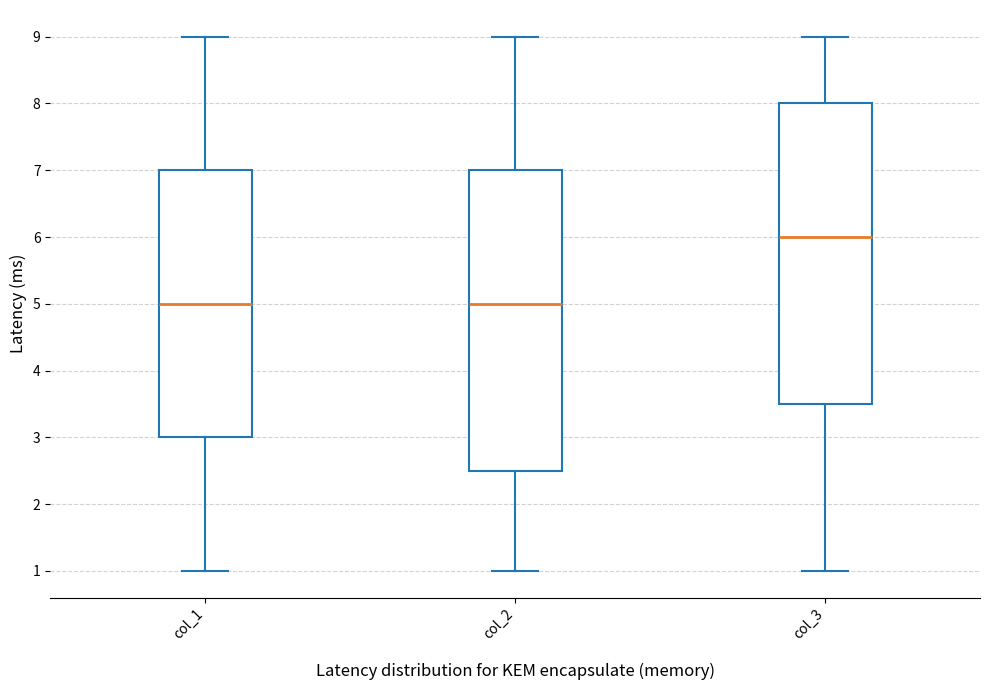

Reading left to right, read every box against the y-axis: the position of its median line, the range the box covers, and the ends of its whiskers. The values are not printed on the chart, so give them approximately, as read against the axis.

col_1: median 5.0, box 3.0 to 7.0, whiskers 1.0 to 9.0
col_2: median 5.0, box 2.5 to 7.0, whiskers 1.0 to 9.0
col_3: median 6.0, box 3.5 to 8.0, whiskers 1.0 to 9.0